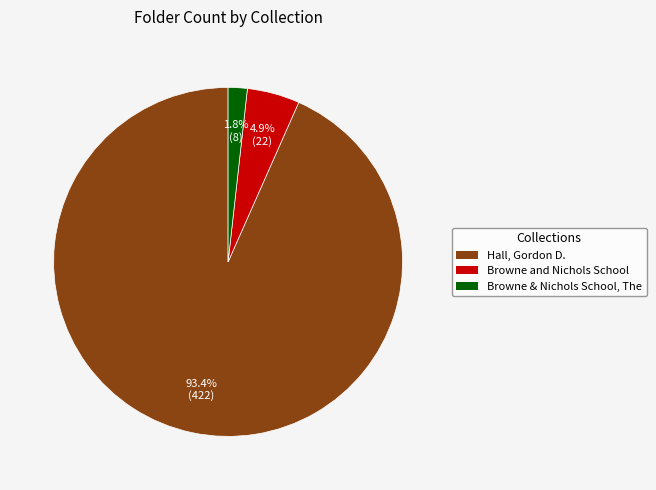

Which has a higher value, Browne and Nichols School or Browne & Nichols School, The?

Browne and Nichols School